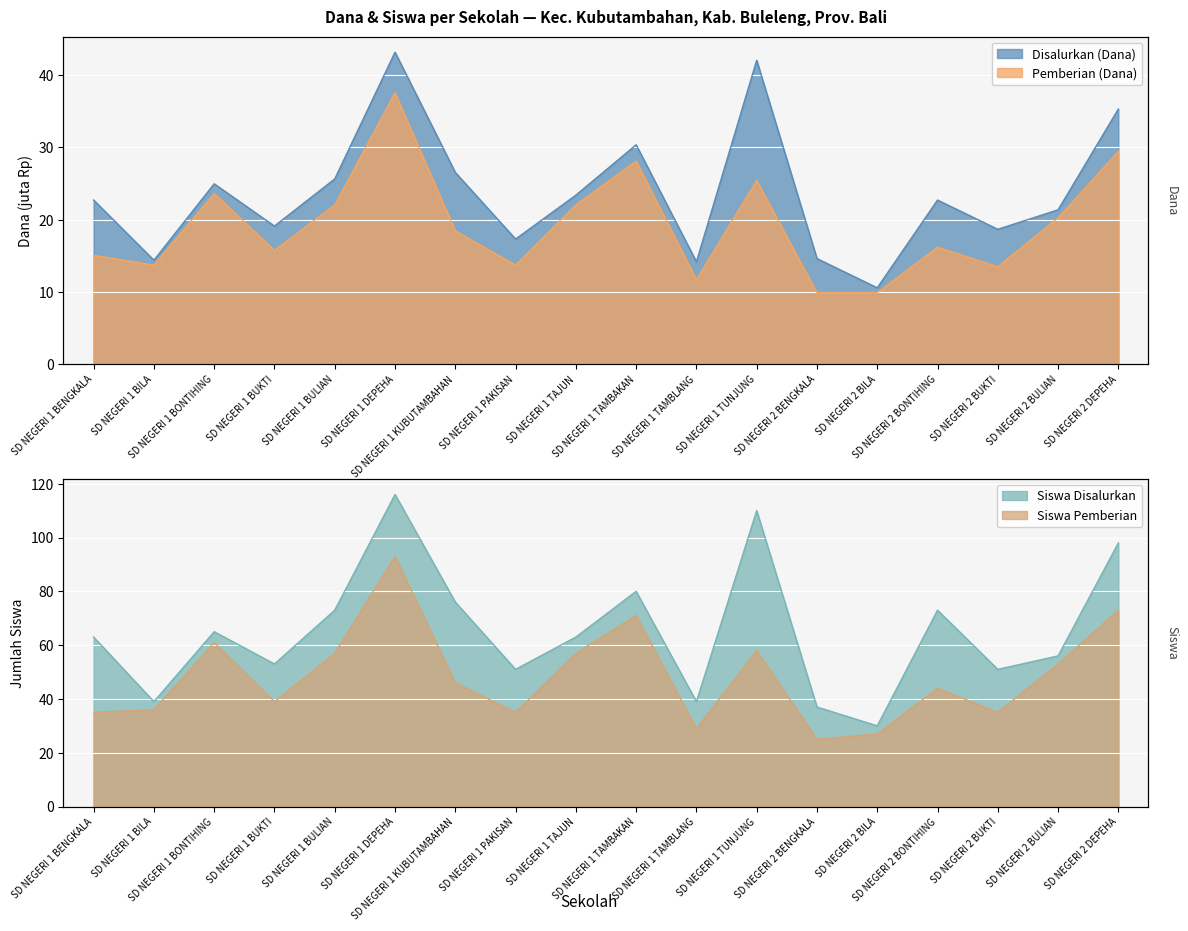

At which category does Pemberian (Dana) reach its first local valley?

SD NEGERI 1 BILA